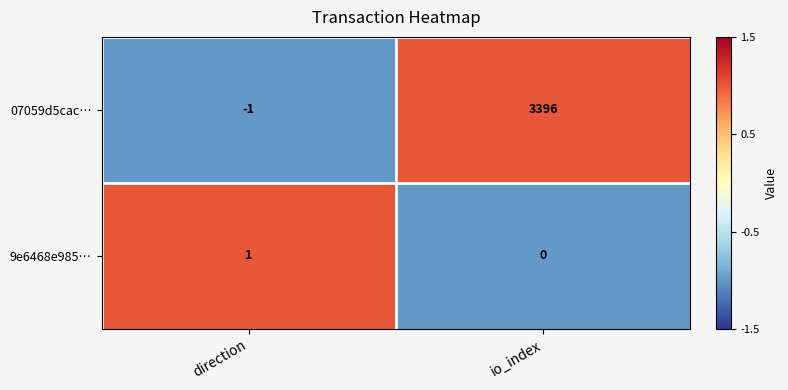

List the series in order of their overall mean, lowest first.

9e6468e985…, 07059d5cac…